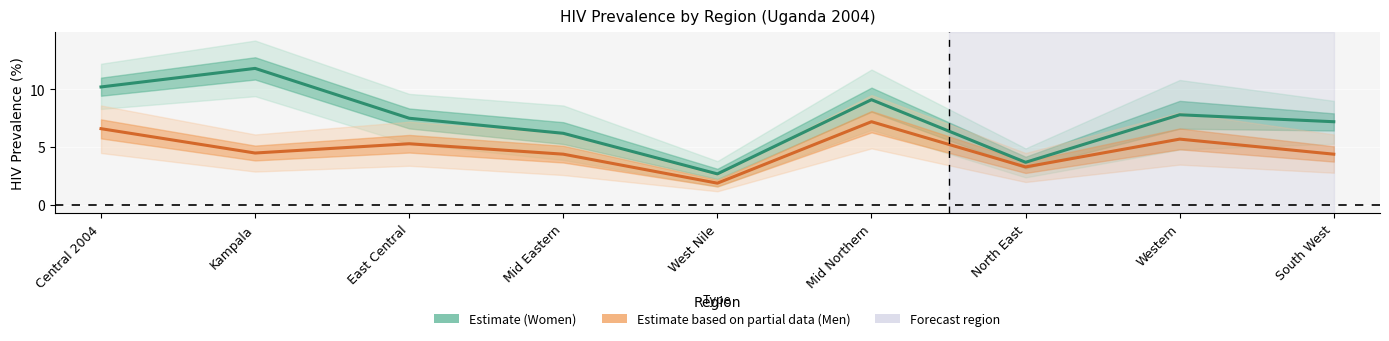

The value of HIV prevalence among men at North East is 5.2. True or false?

False